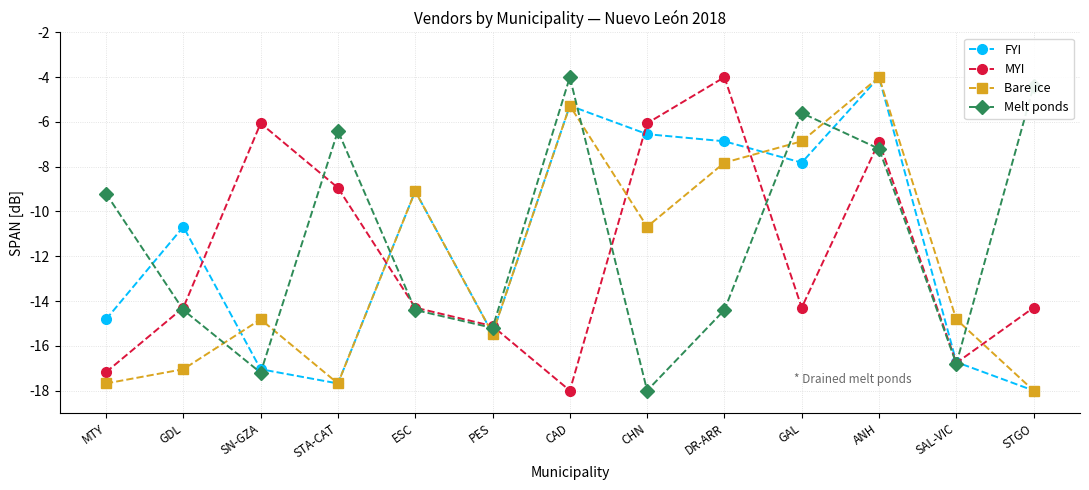

What is the difference between the MYI values at CAD and STGO?

3.7